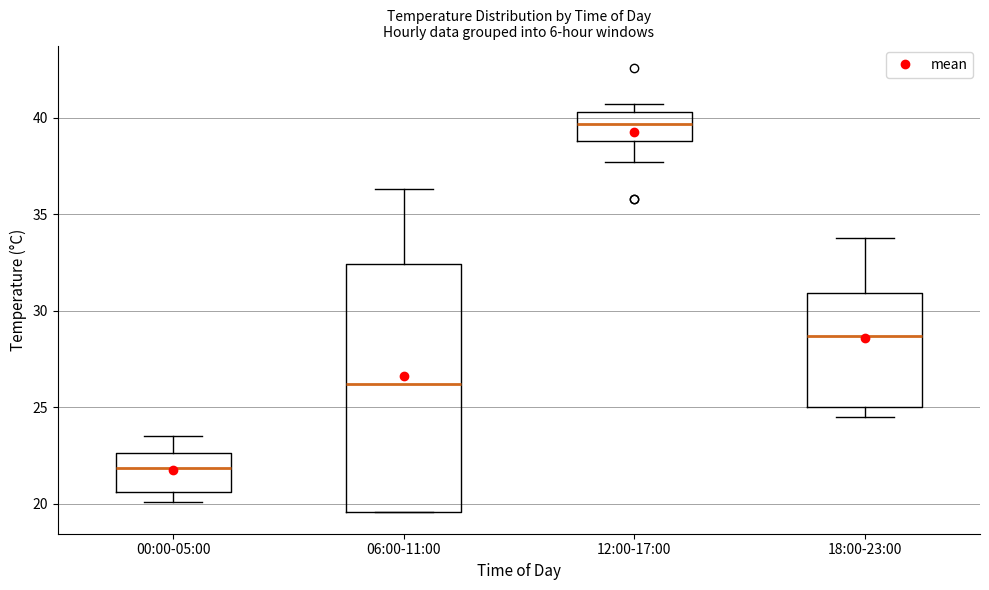

Comparing the boxes themselves (not the whiskers), which one is the tallest?

06:00-11:00